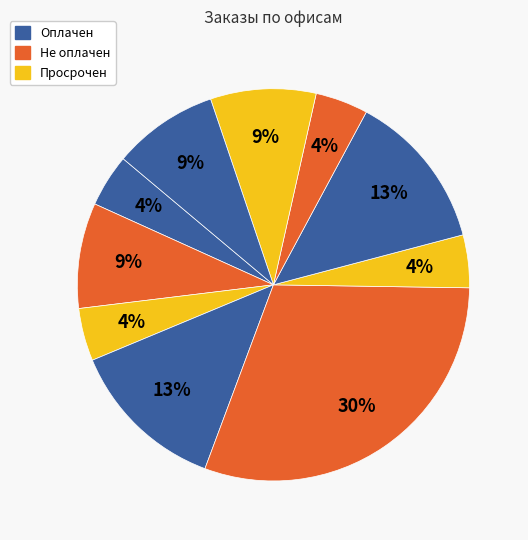

Count the number of slices in the pie.

10